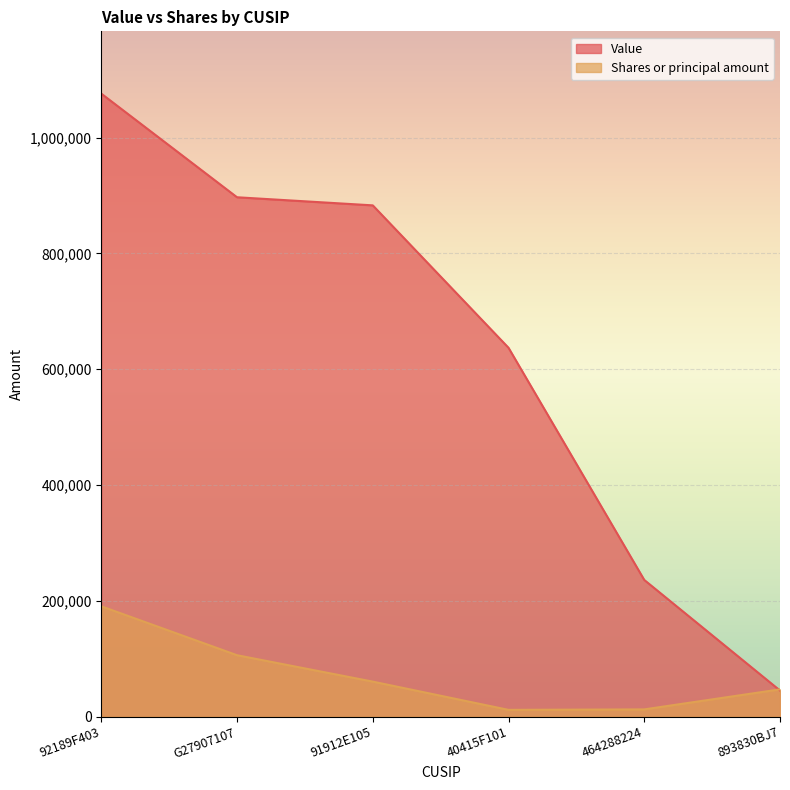

How many interior local valleys does the Shares or principal amount series have?

1